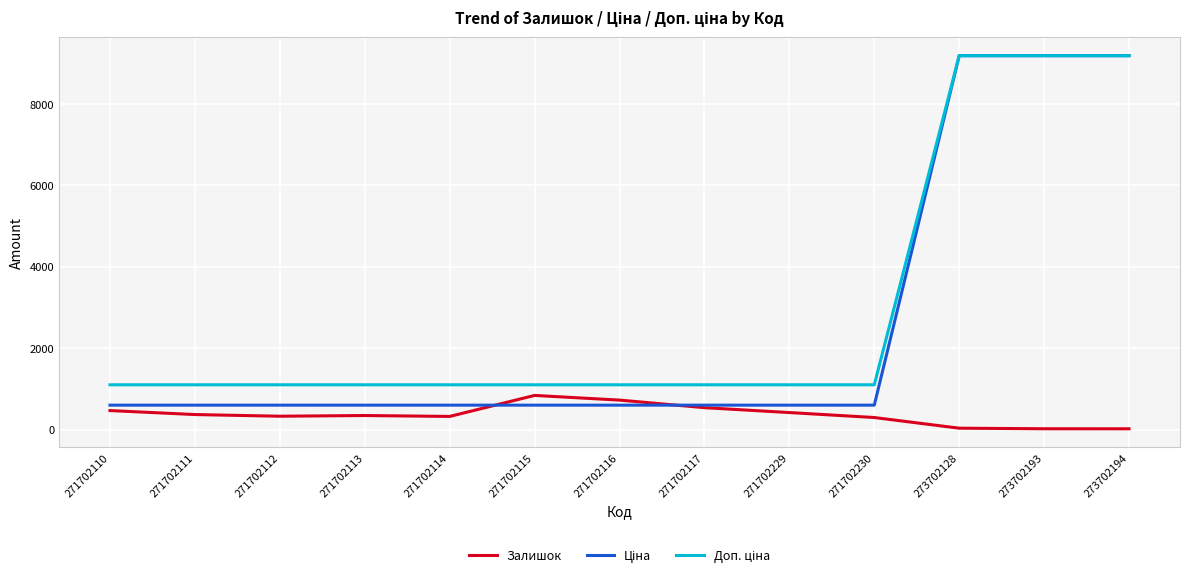

What is the total value across all series at 271702229?

2117.9